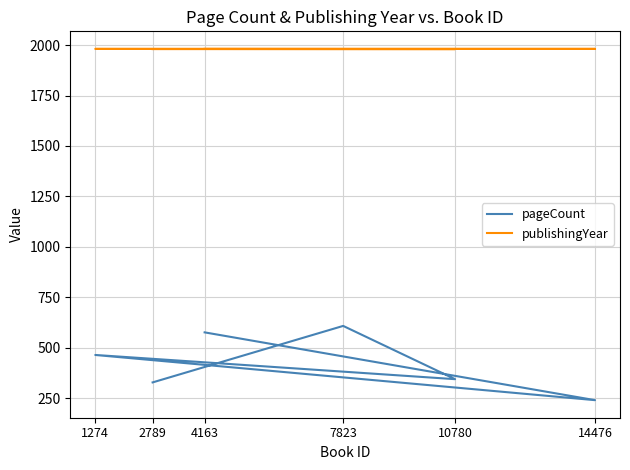

True or false: publishingYear and pageCount intersect in this chart.

False